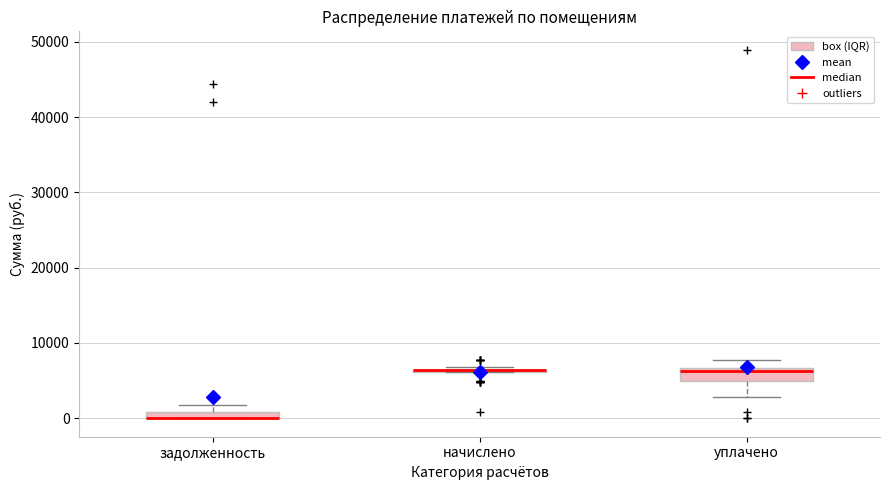

Where does the upper whisker of the box for уплачено end on the y-axis? The values are not printed on the chart, so give them approximately, as read against the axis.

8000